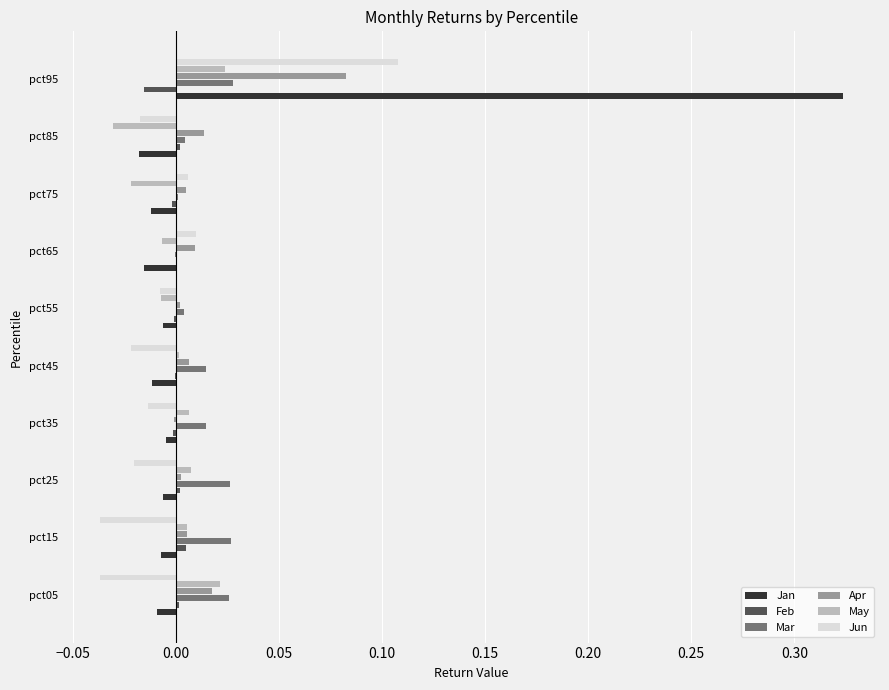

The Apr series shows 0.0 at pct65. True or false?

True